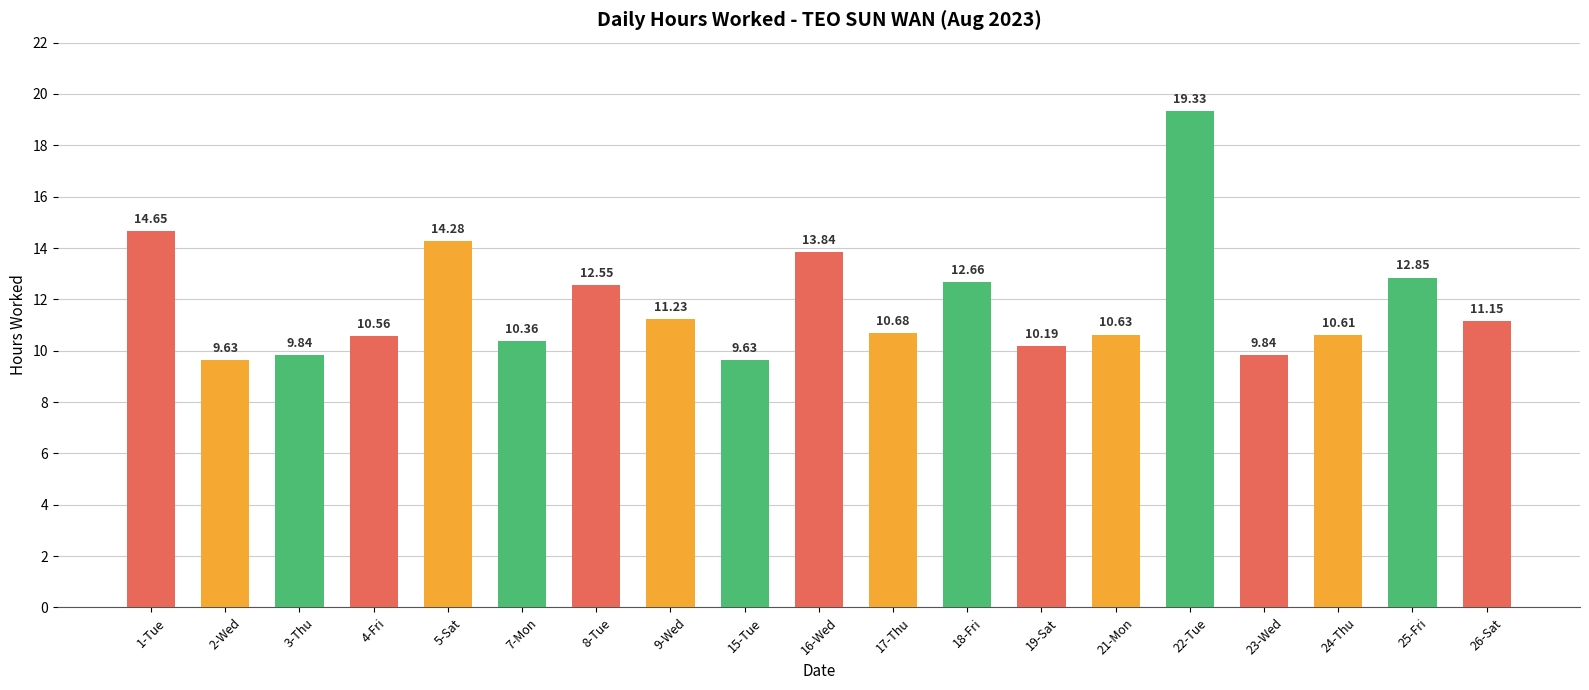

Which has a higher value, 19-Sat or 1-Tue?

1-Tue